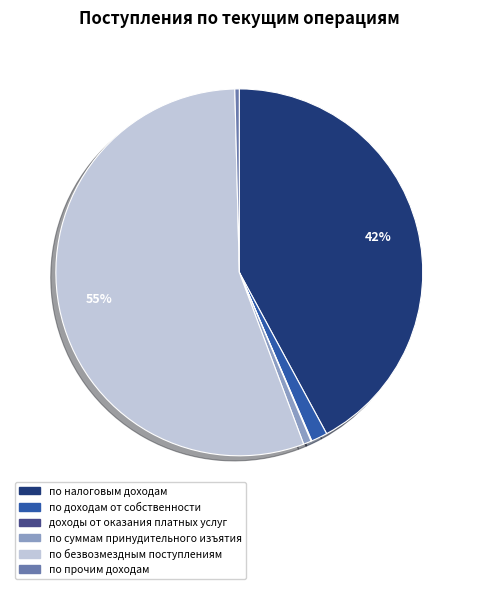

What is the largest slice in the pie chart?

по безвозмездным поступлениям